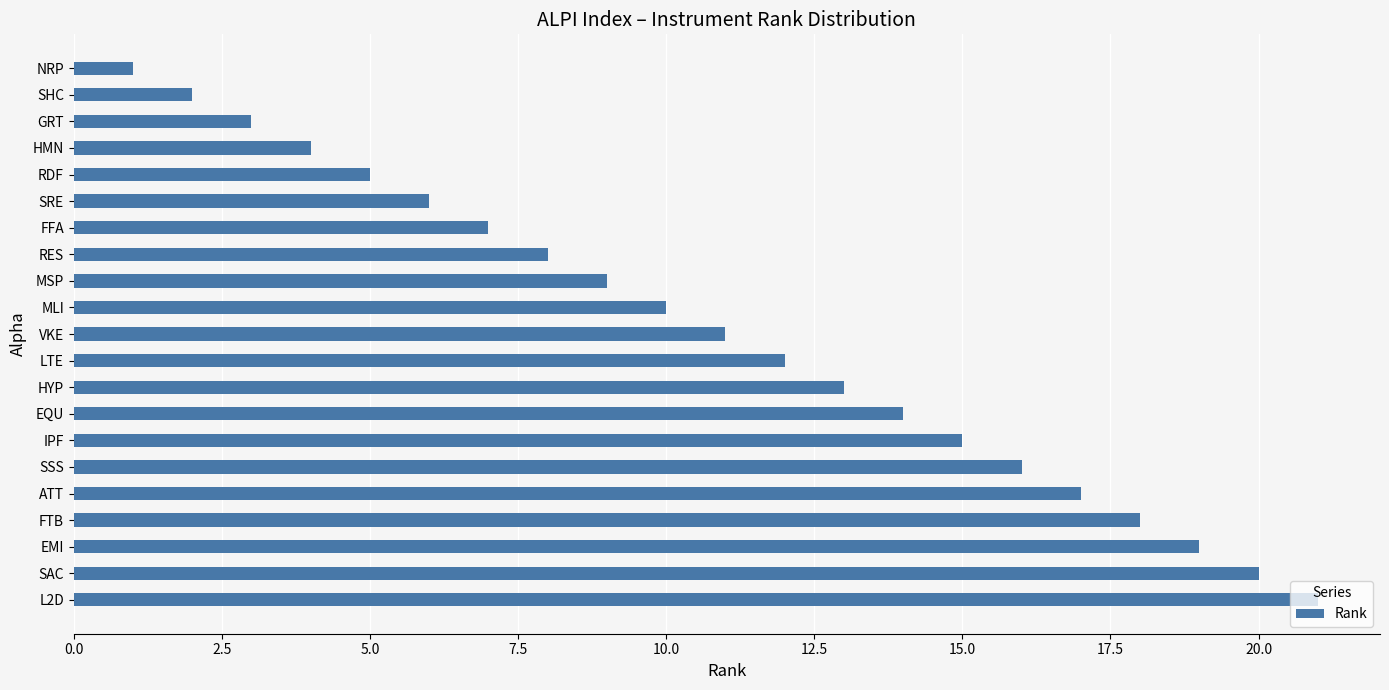

Approximately how many times larger is the value at MSP compared to ATT?

0.5